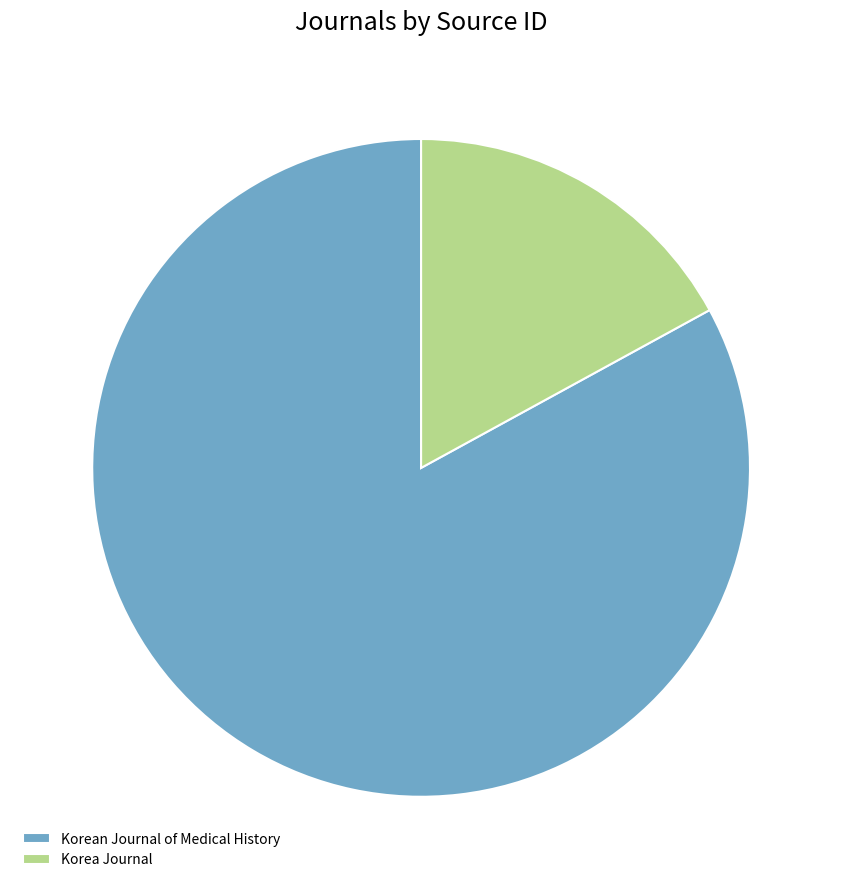

Is Korean Journal of Medical History the majority of the pie?

Yes